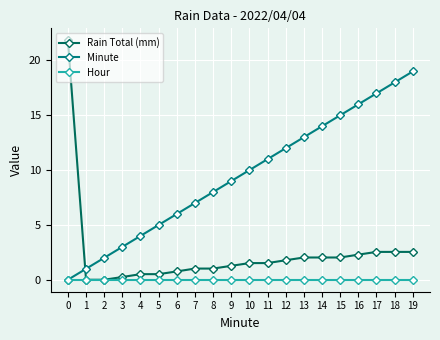

Where do Rain Total (mm) and Minute first cross each other?

0 and 1